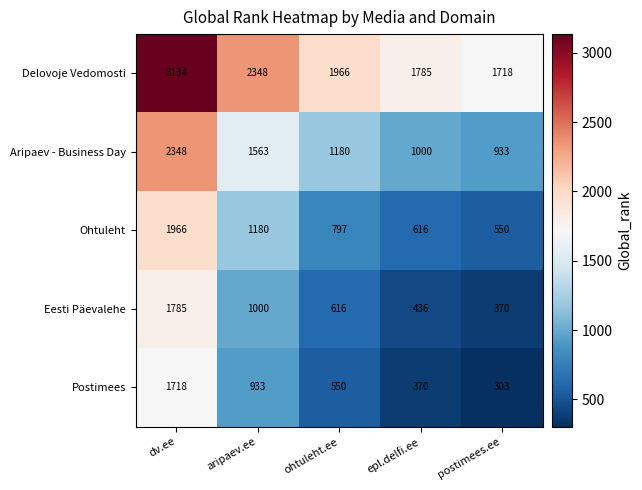

The value of Ohtuleht at aripaev.ee is 1180. True or false?

True